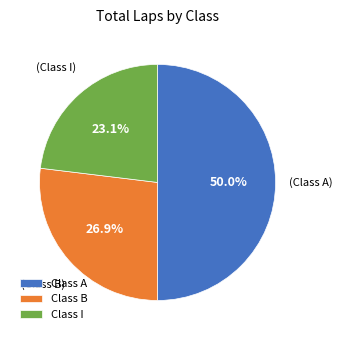

Does Class I represent more than half of the total?

No